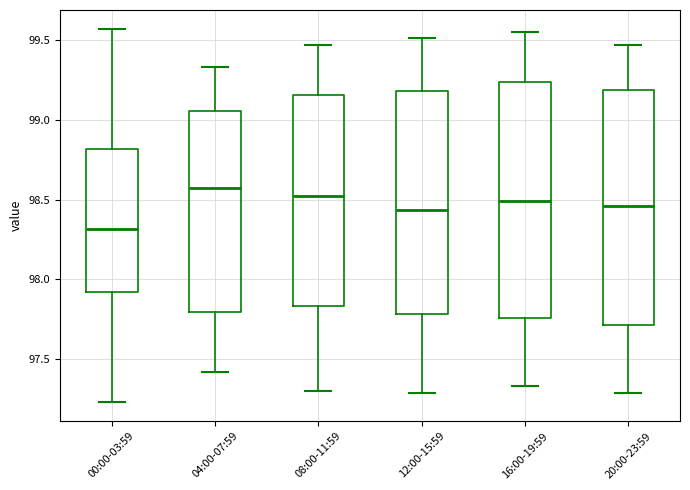

Reading left to right, read every box against the y-axis: the position of its median line, the range the box covers, and the ends of its whiskers. The values are not printed on the chart, so give them approximately, as read against the axis.

00:00-03:59: median 98.30, box 97.90 to 98.80, whiskers 97.25 to 99.55
04:00-07:59: median 98.55, box 97.80 to 99.05, whiskers 97.40 to 99.35
08:00-11:59: median 98.50, box 97.85 to 99.15, whiskers 97.30 to 99.45
12:00-15:59: median 98.45, box 97.80 to 99.20, whiskers 97.30 to 99.50
16:00-19:59: median 98.50, box 97.75 to 99.25, whiskers 97.35 to 99.55
20:00-23:59: median 98.45, box 97.70 to 99.20, whiskers 97.30 to 99.45